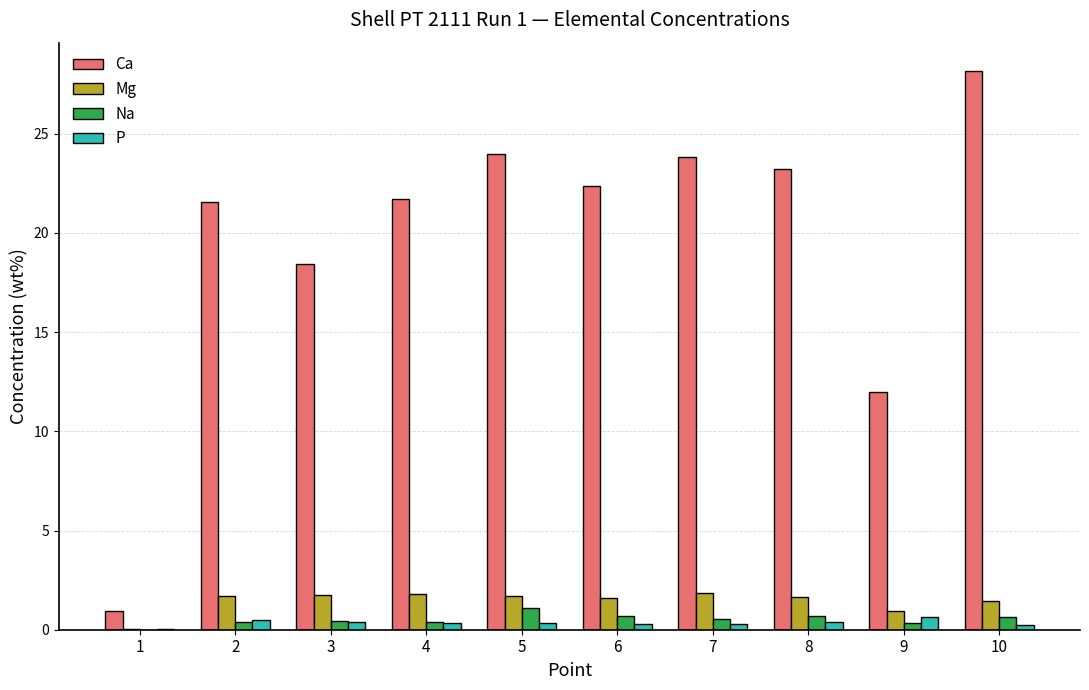

Is it true that Ca equals 4.8 at 9?

False